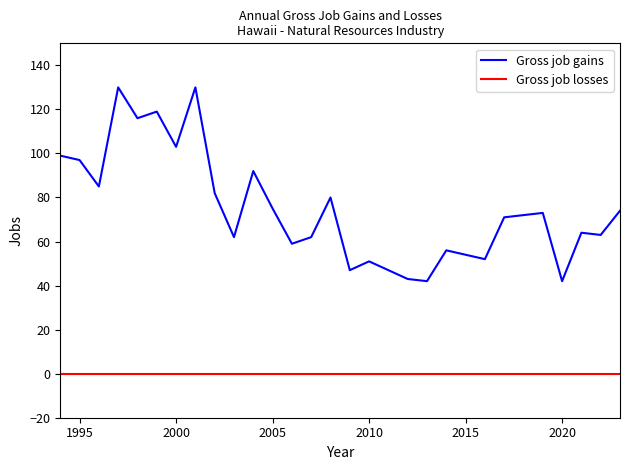

True or false: Gross job losses and Gross job gains intersect in this chart.

False